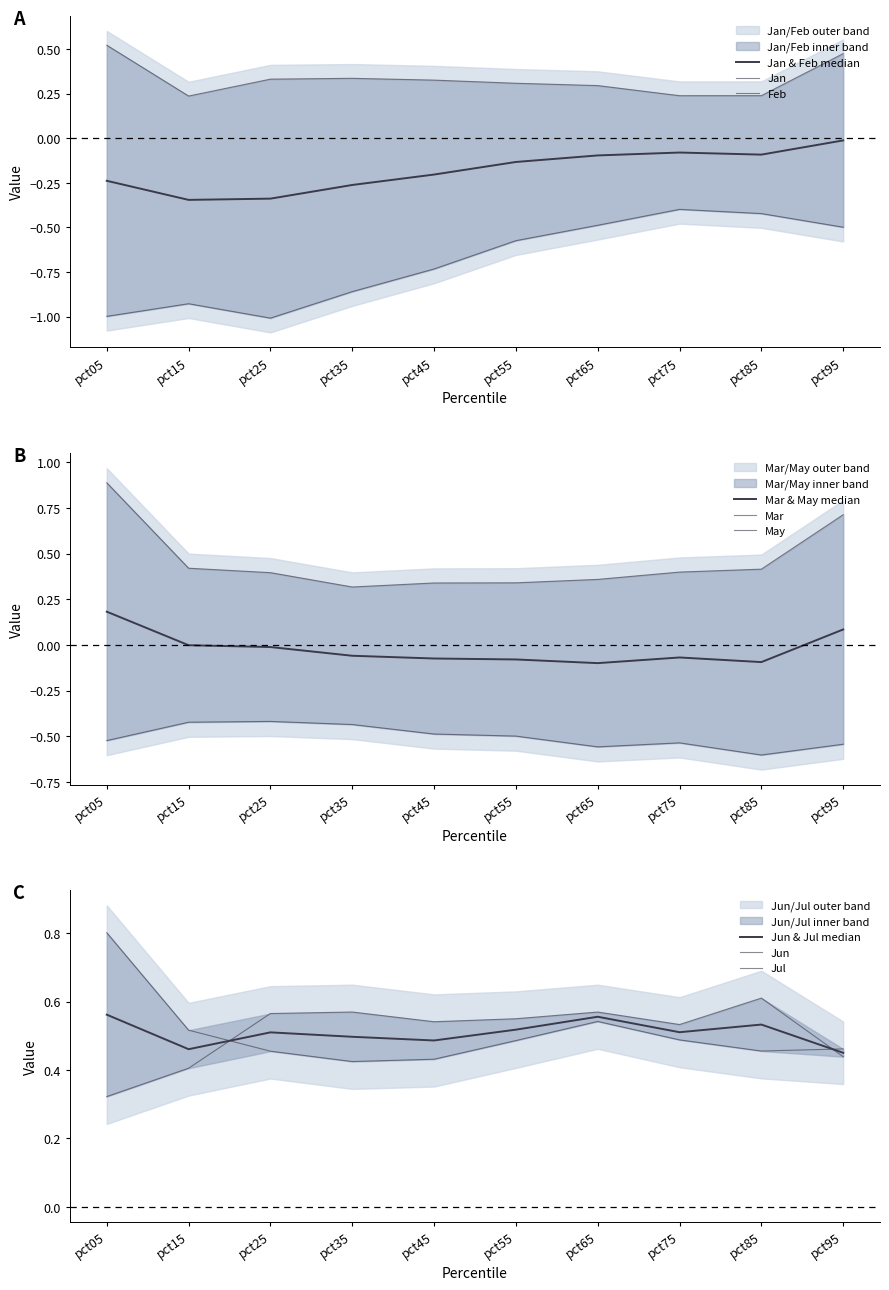

What is the minimum value for Jan?

-1.0